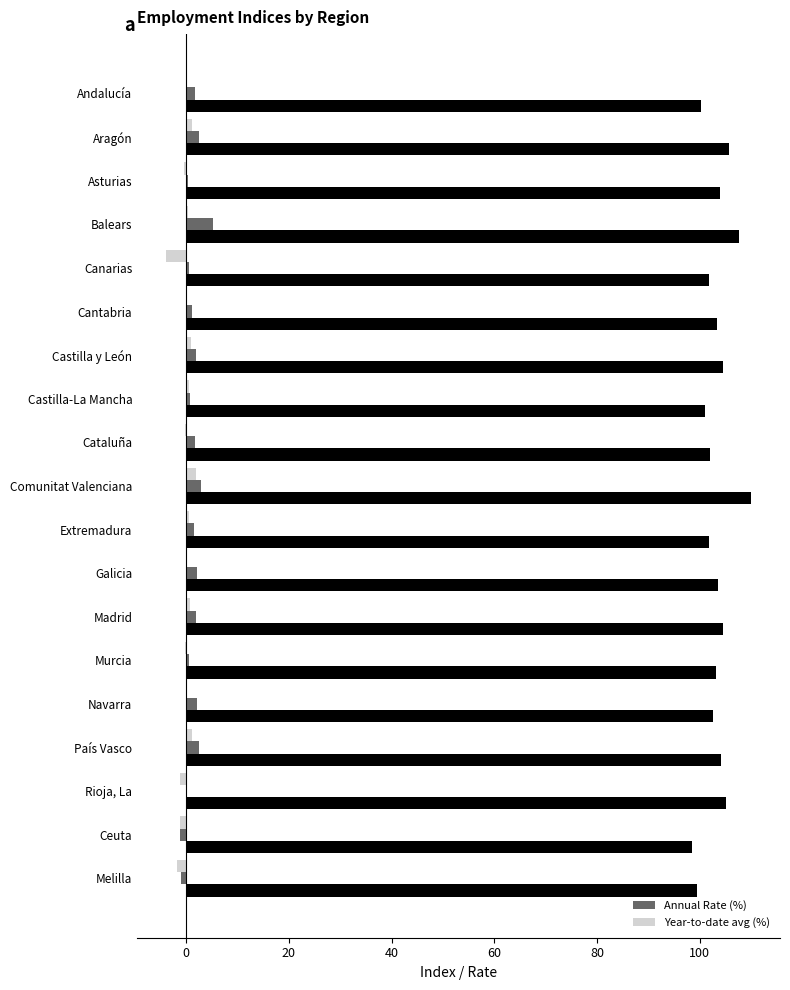

What is the sum of all Annual Rate (%) values?

27.8